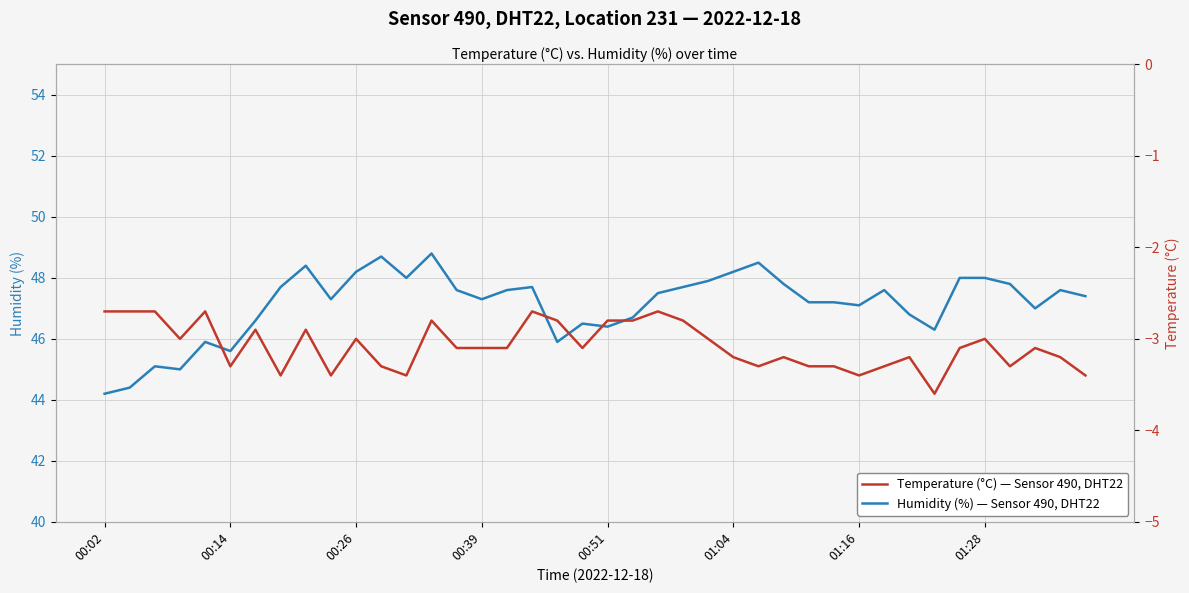

Count the number of data series in this chart.

2